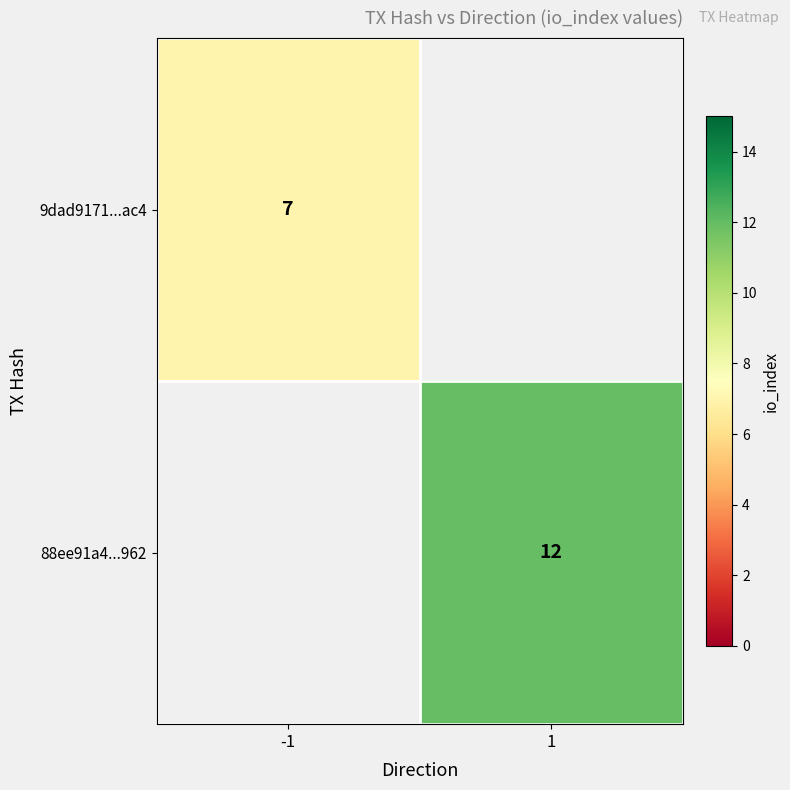

The 9dad9171...ac4 series shows 7 at -1. True or false?

True